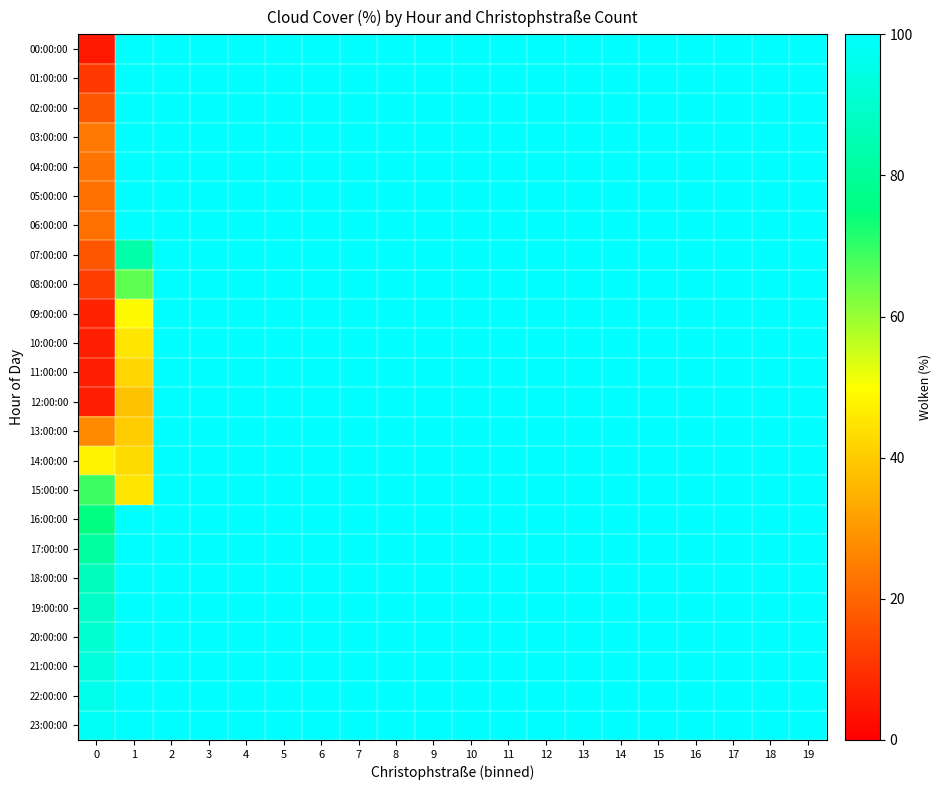

What is the difference between the highest and lowest values at 0?

93